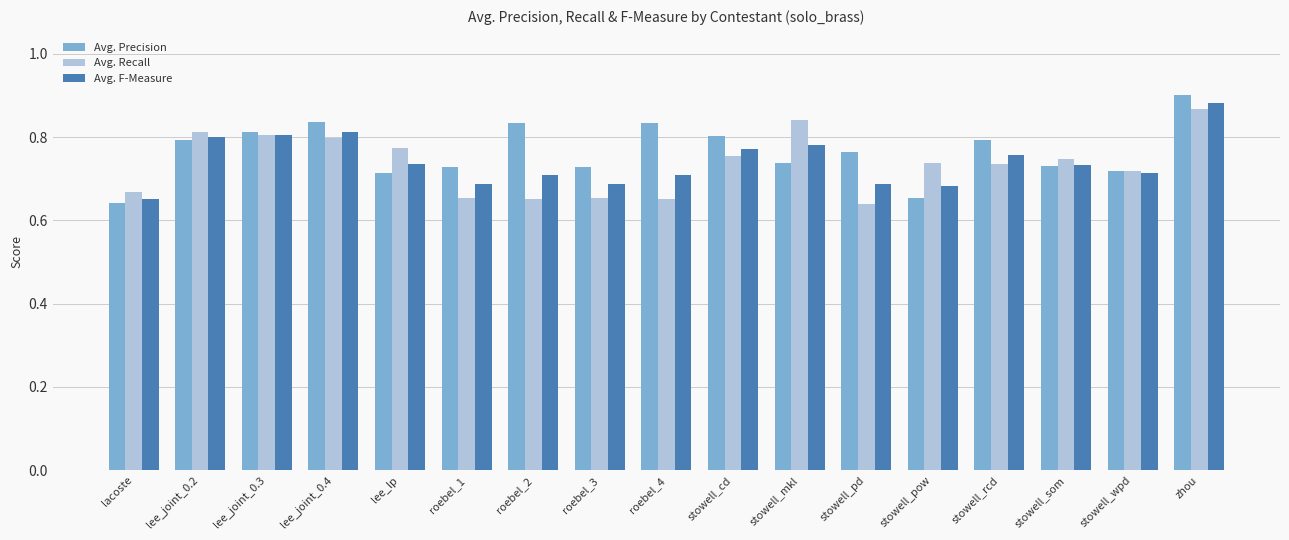

At which label is Avg. F-Measure closest to 0?

lacoste